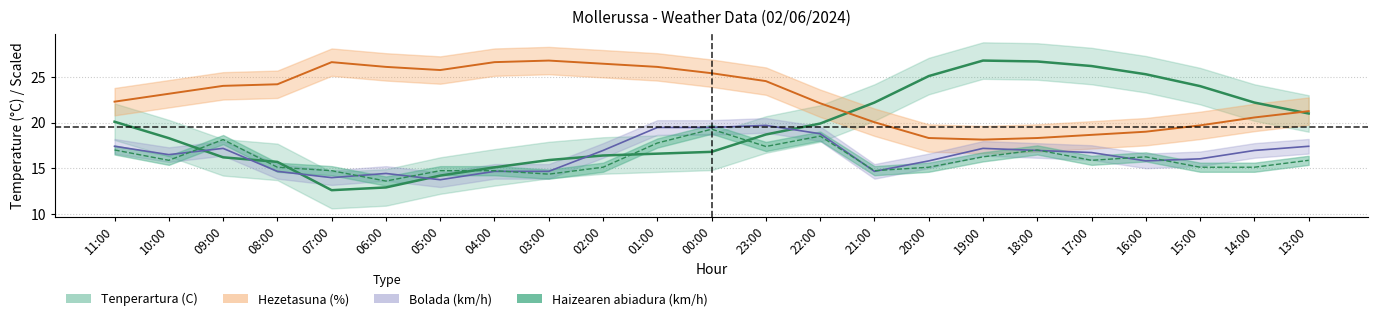

What is the difference between the maximum and second lowest values in the Hezetasuna (%) series?

8.5